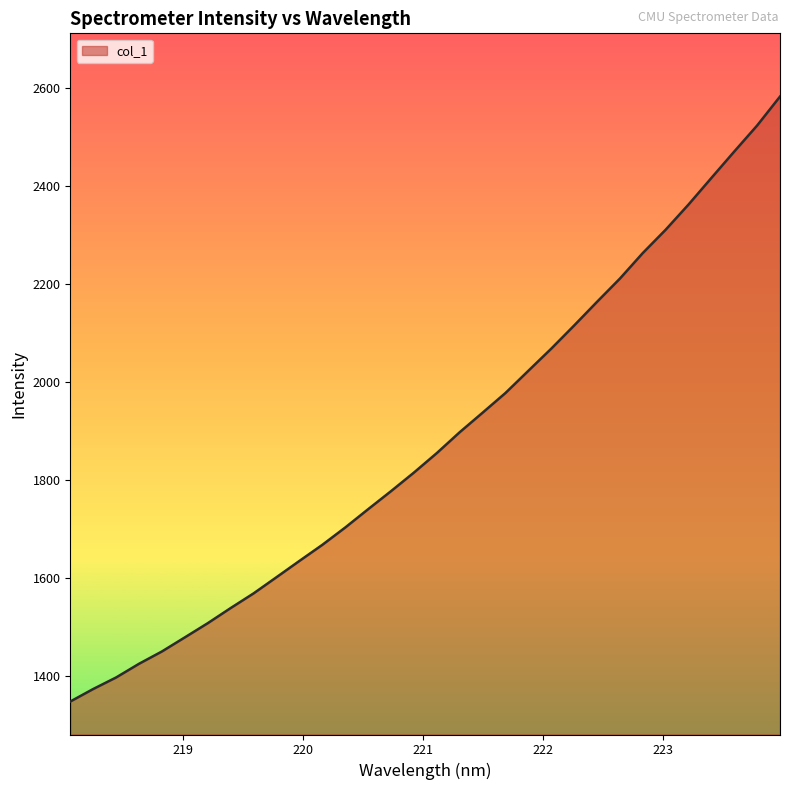

What is the smallest value displayed?

1347.2